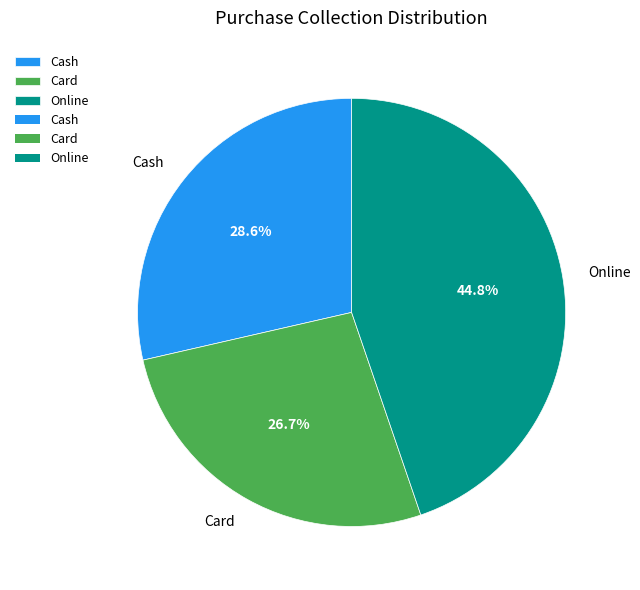

Count the number of slices in the pie.

3